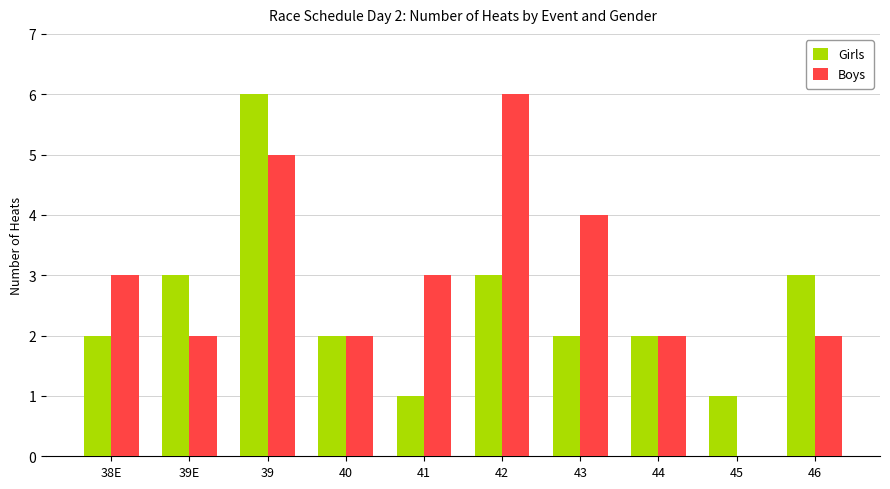

What is the sum of all Boys values?

29